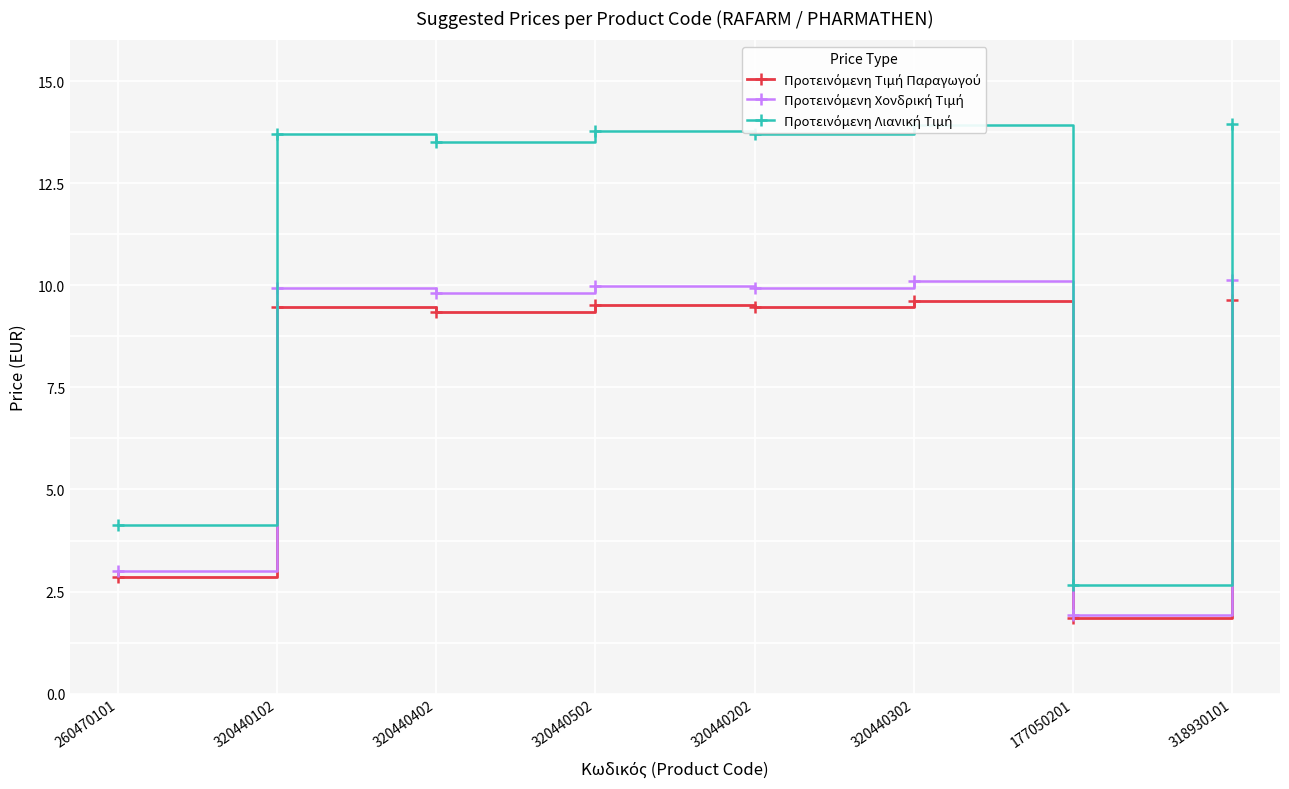

What is the label of the 6th point from the left?

320440302